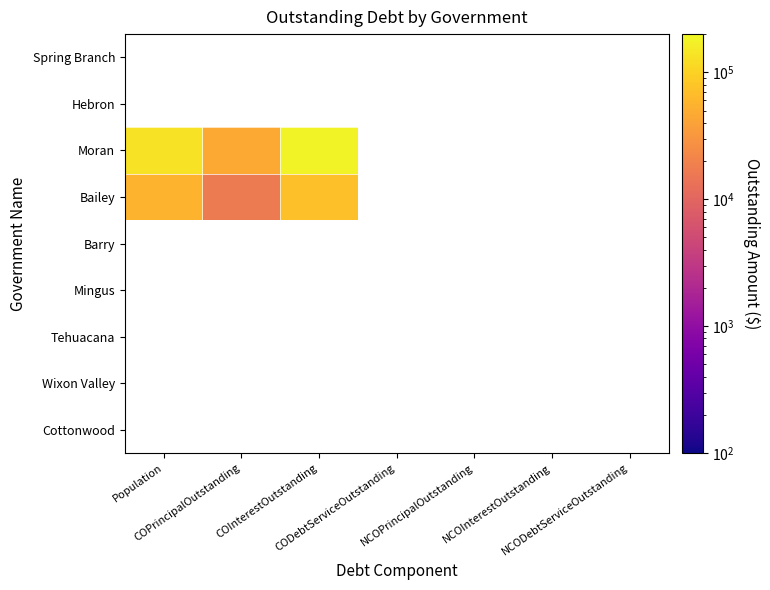

What is the lowest value of the Moran series?

45889.5